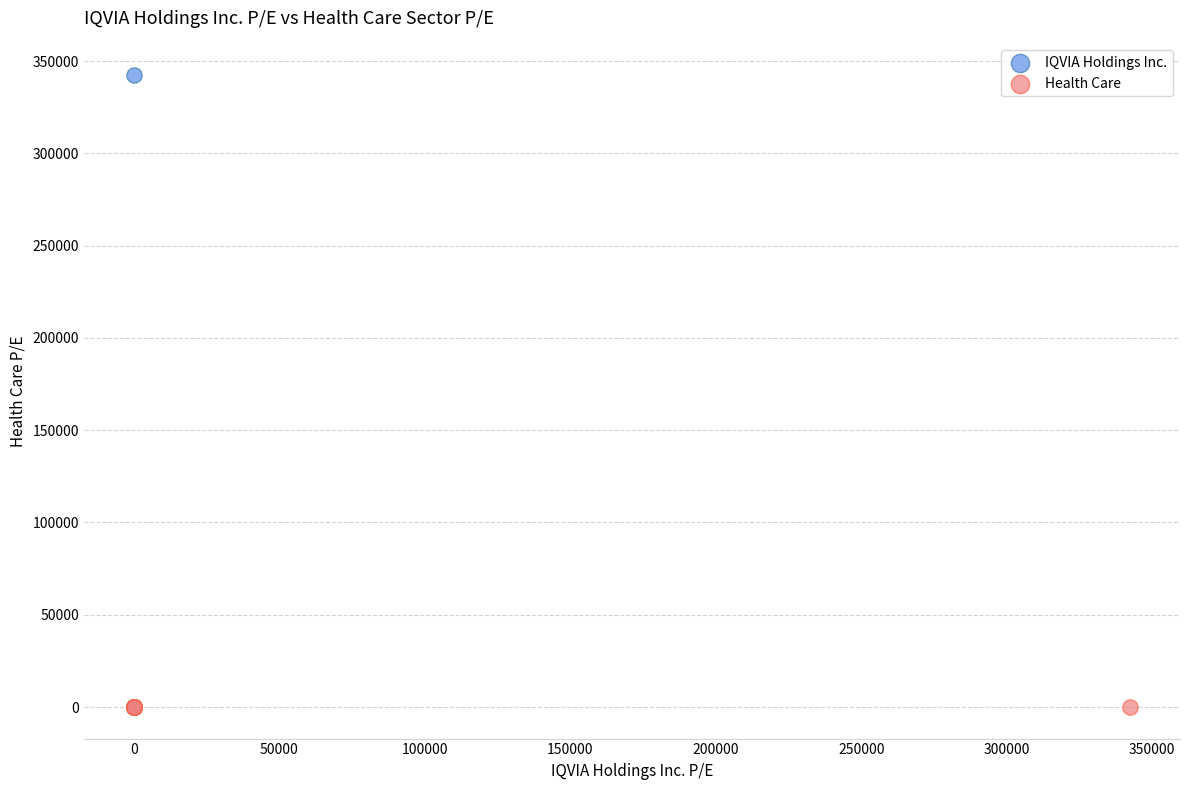

Which series contains the highest Y value?

IQVIA Holdings Inc.